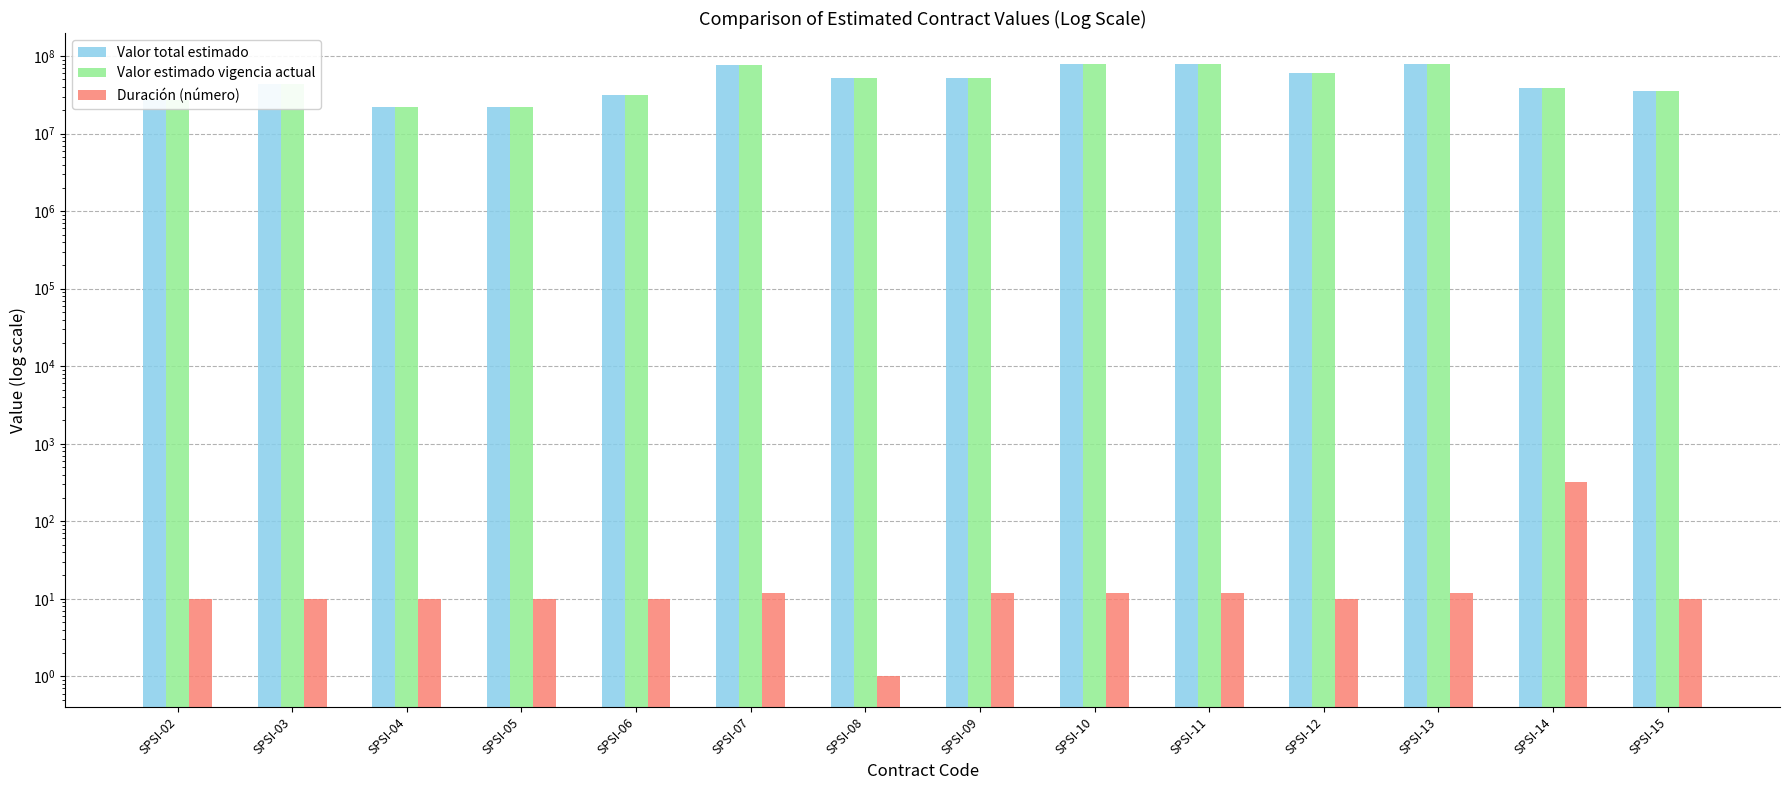

Between SPSI-03 and SPSI-13, which series saw the biggest shift?

Valor total estimado